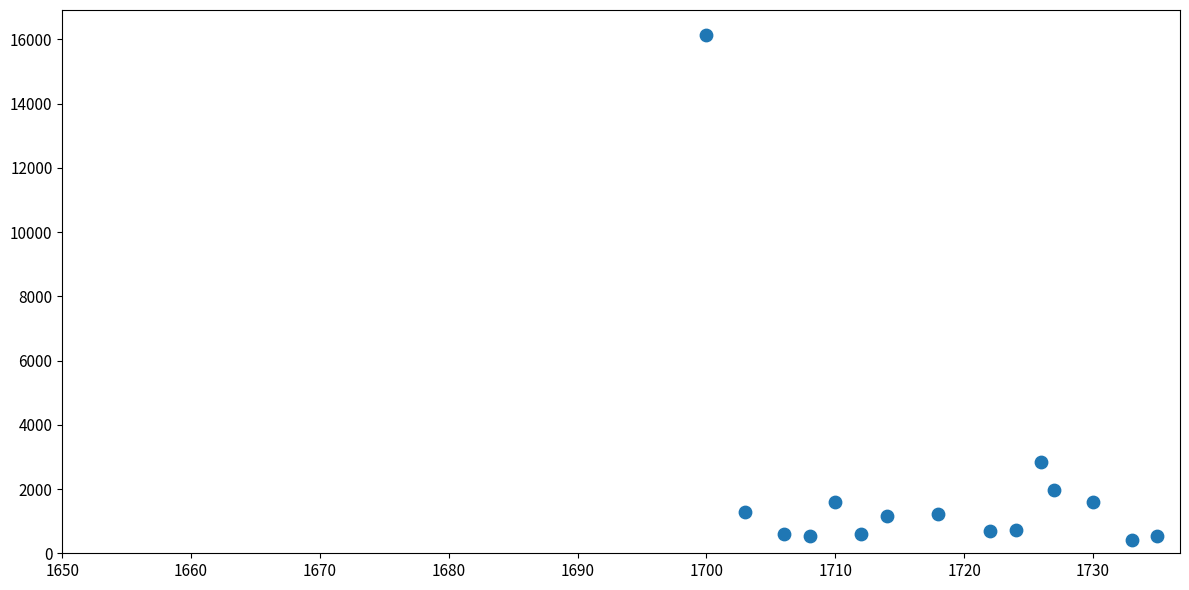

What is the range of X values (max minus min)?

35